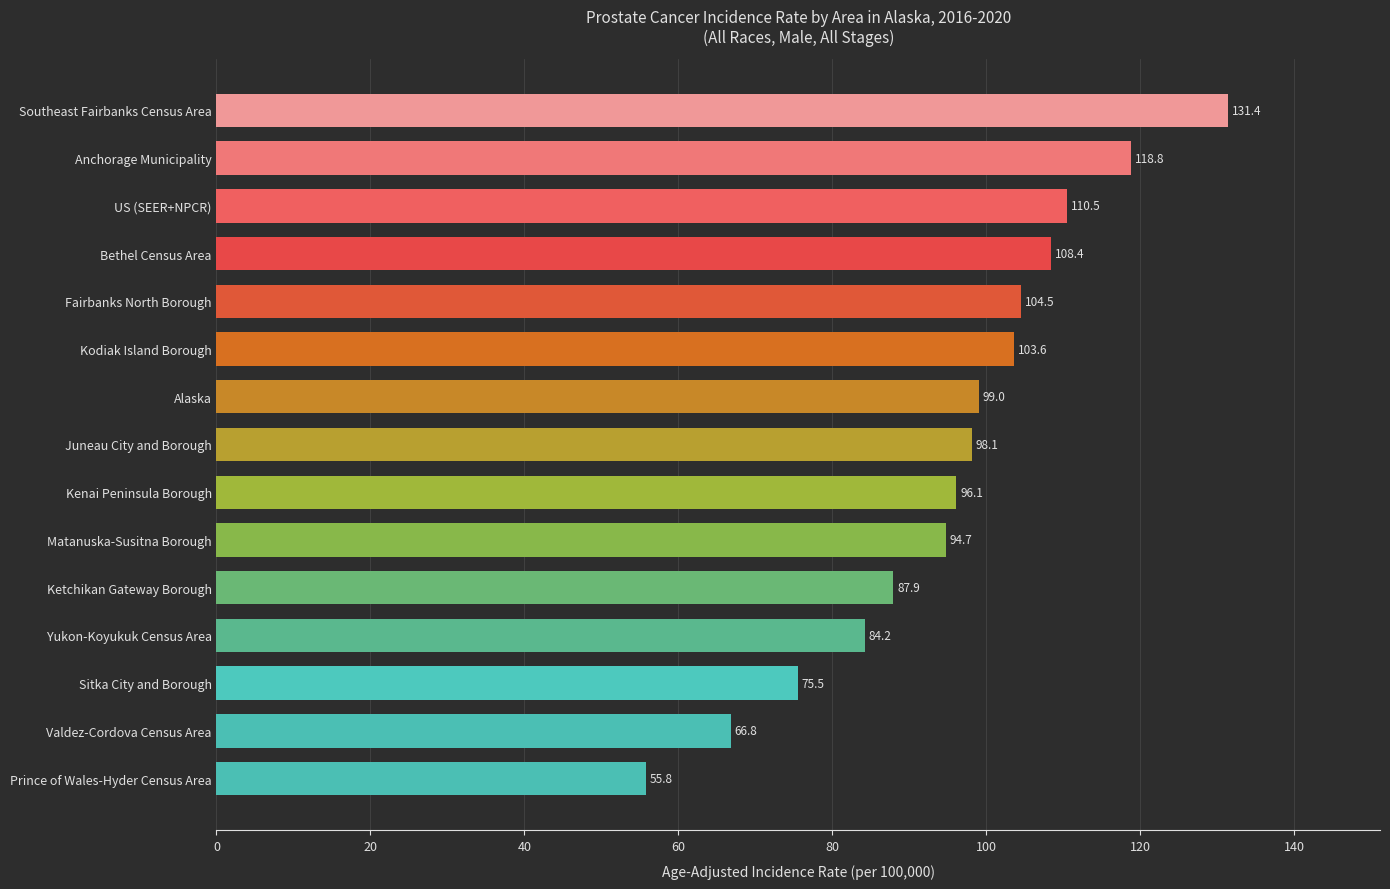

What is the smallest value displayed?

55.8